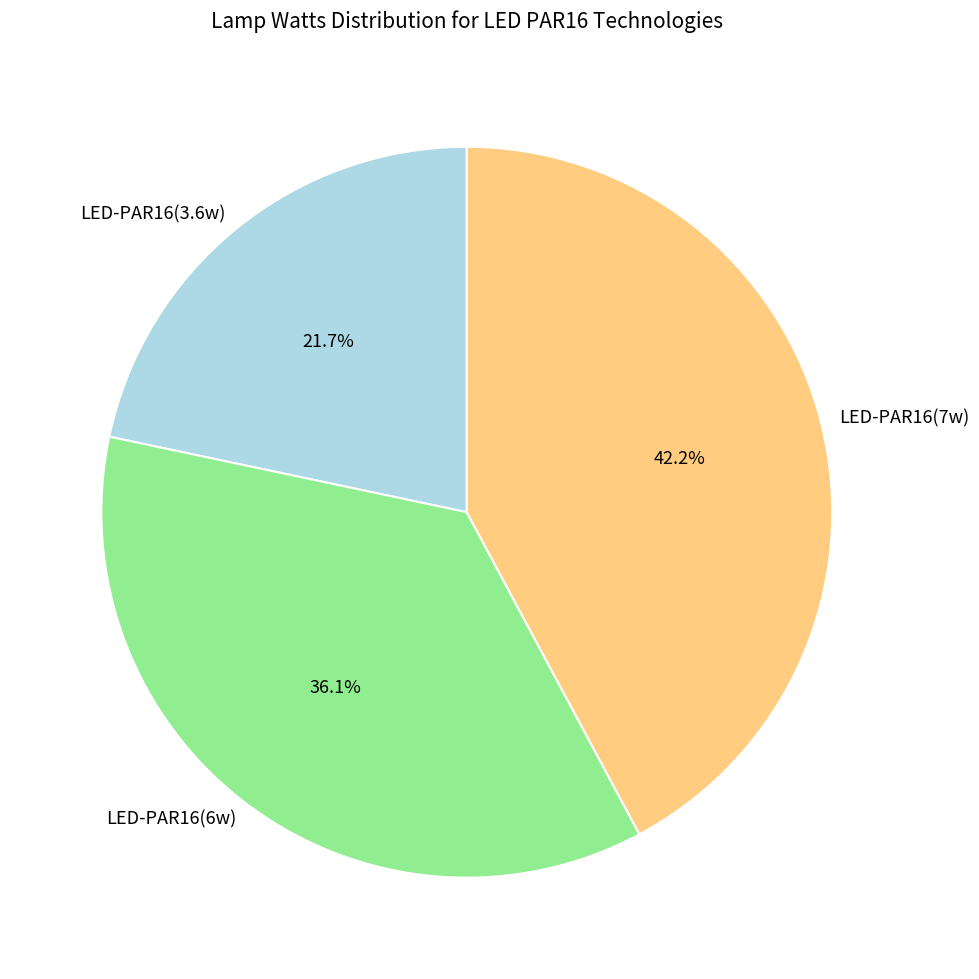

Which has a higher value, LED-PAR16(3.6w) or LED-PAR16(7w)?

LED-PAR16(7w)